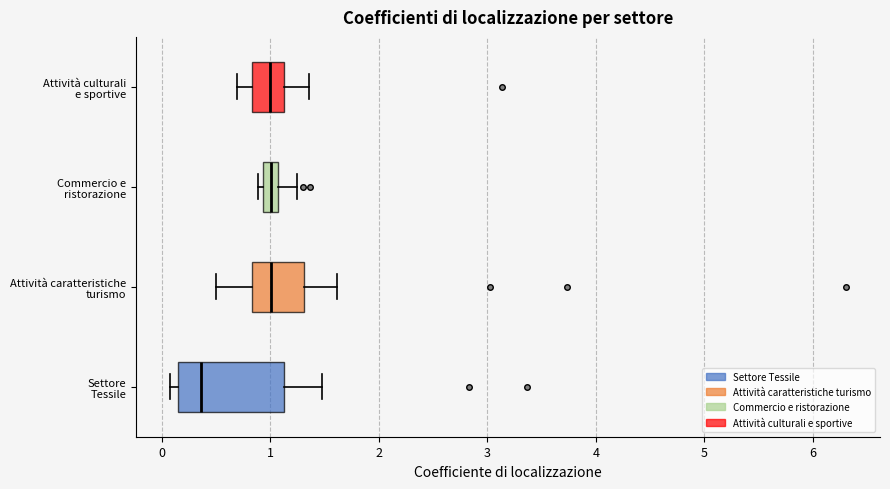

Which box is the widest, from its left edge to its right edge?

Settore Tessile